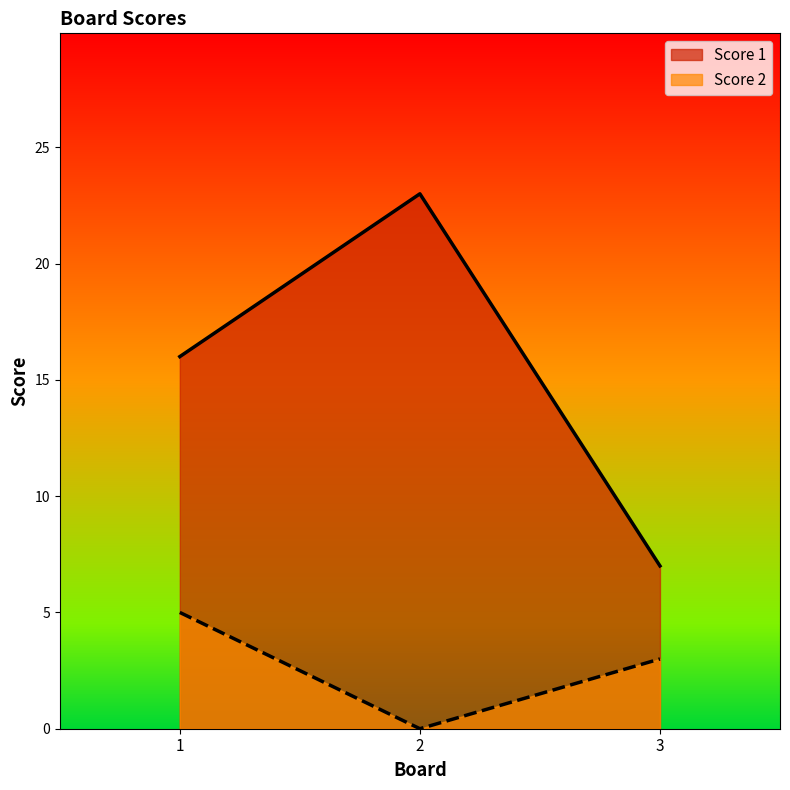

At which label does Score 2 reach its peak?

1